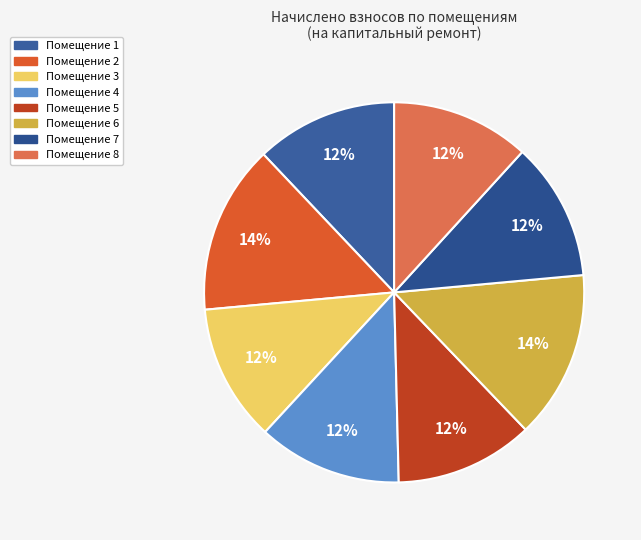

How many slices are in this pie chart?

8